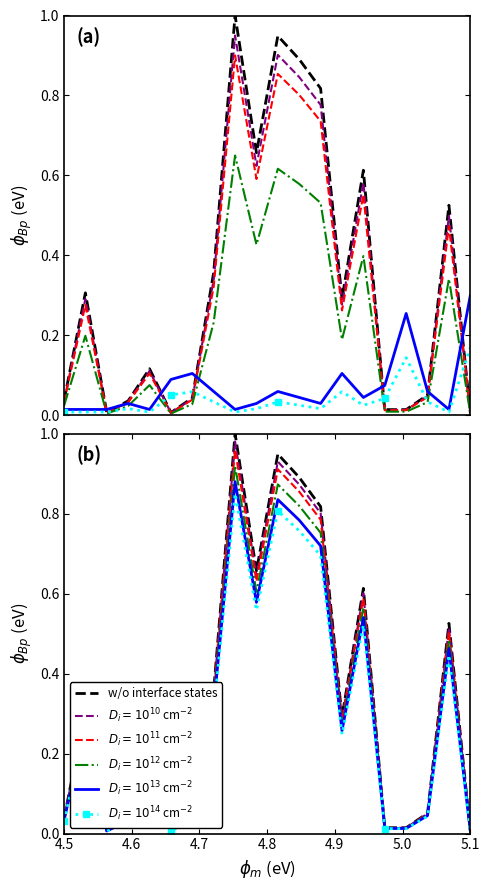

The w/o interface states series shows 0.0 at 5.1. True or false?

True